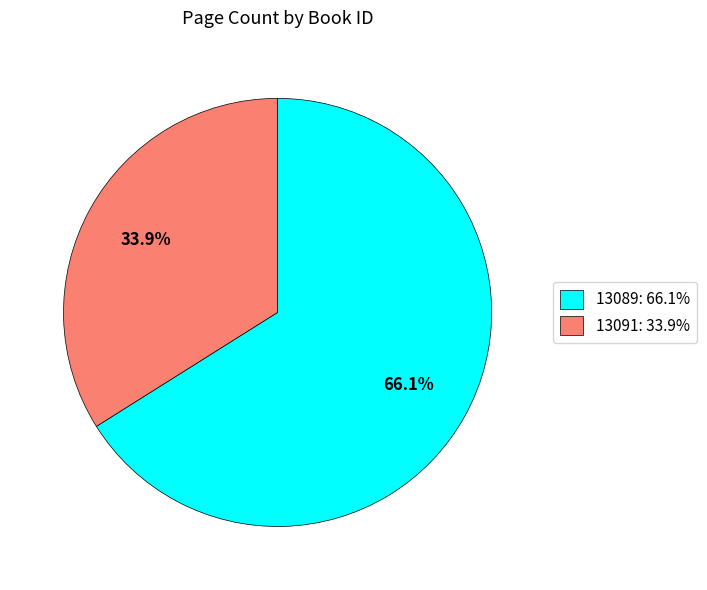

How many slices are in this pie chart?

2